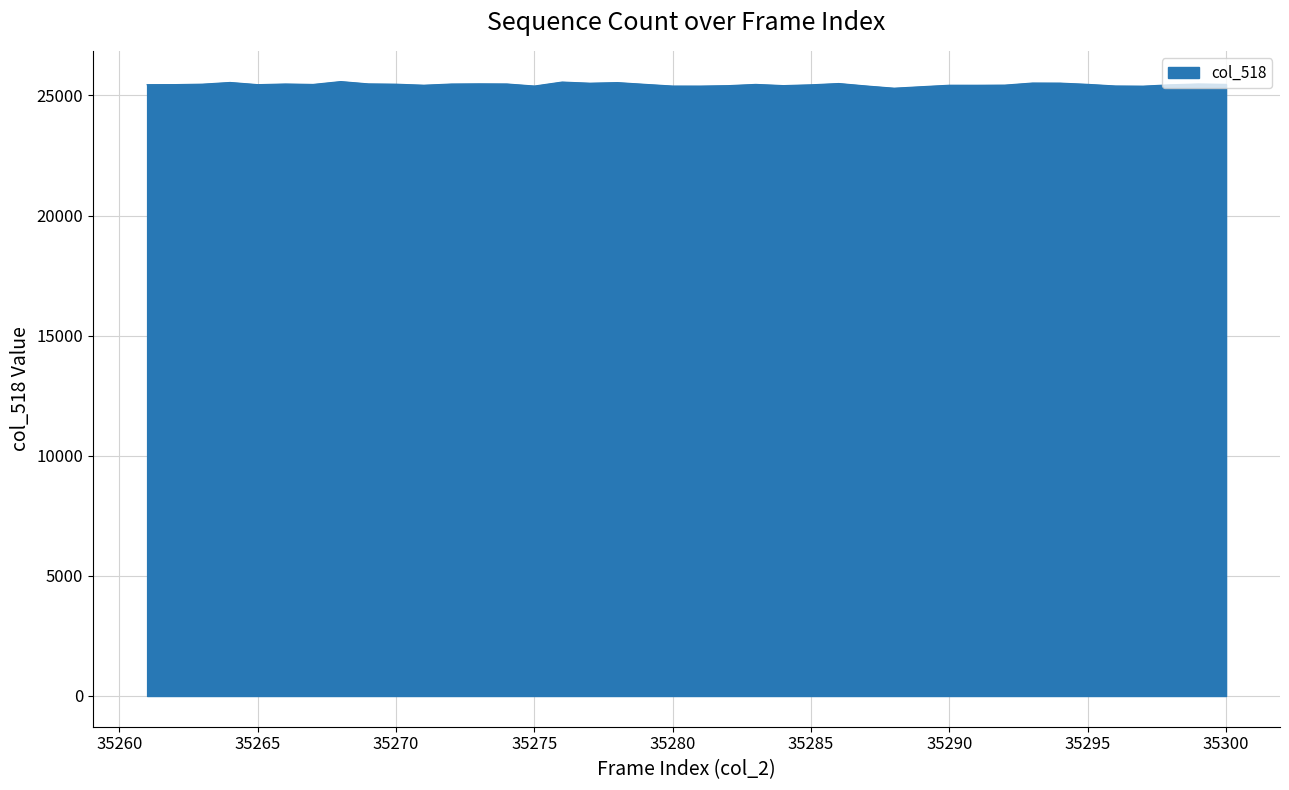

What is the greatest value displayed?

25578